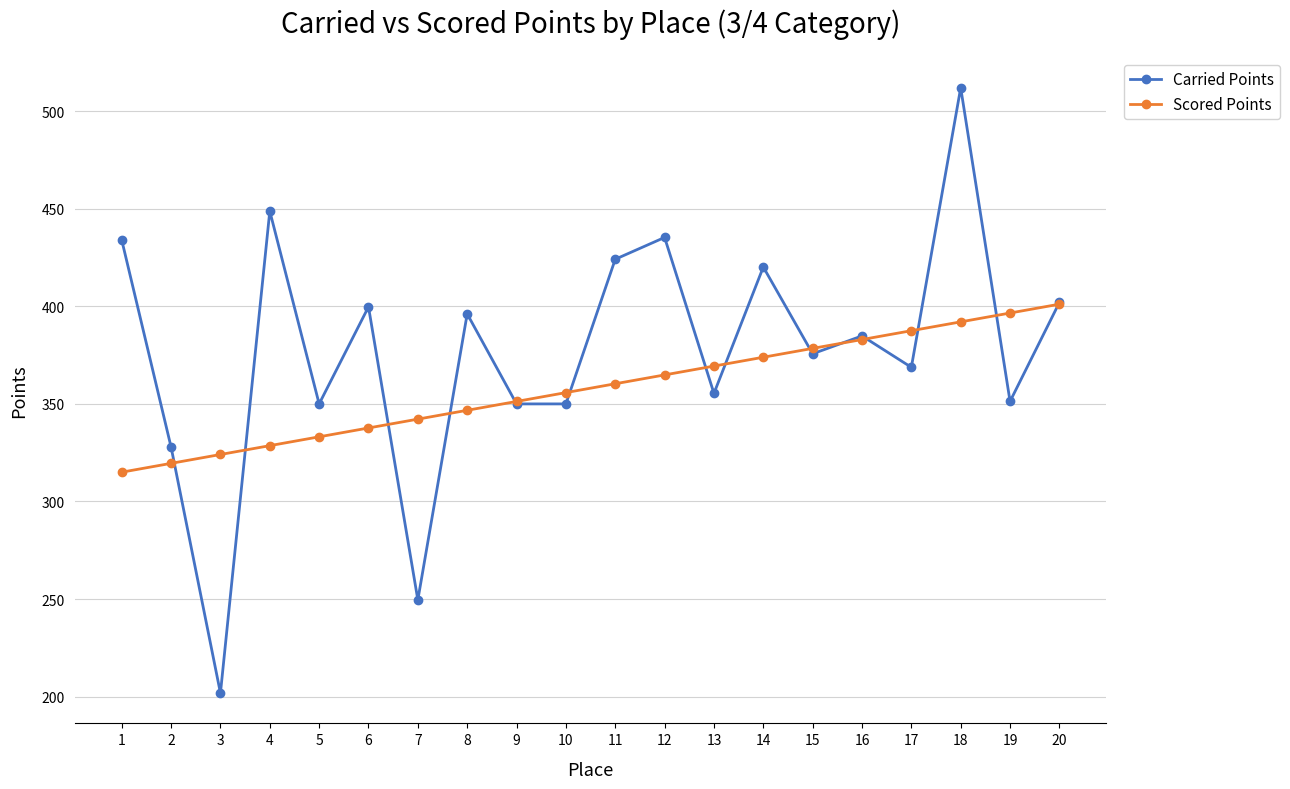

Between 14 and 17, which series saw the biggest shift?

Carried Points